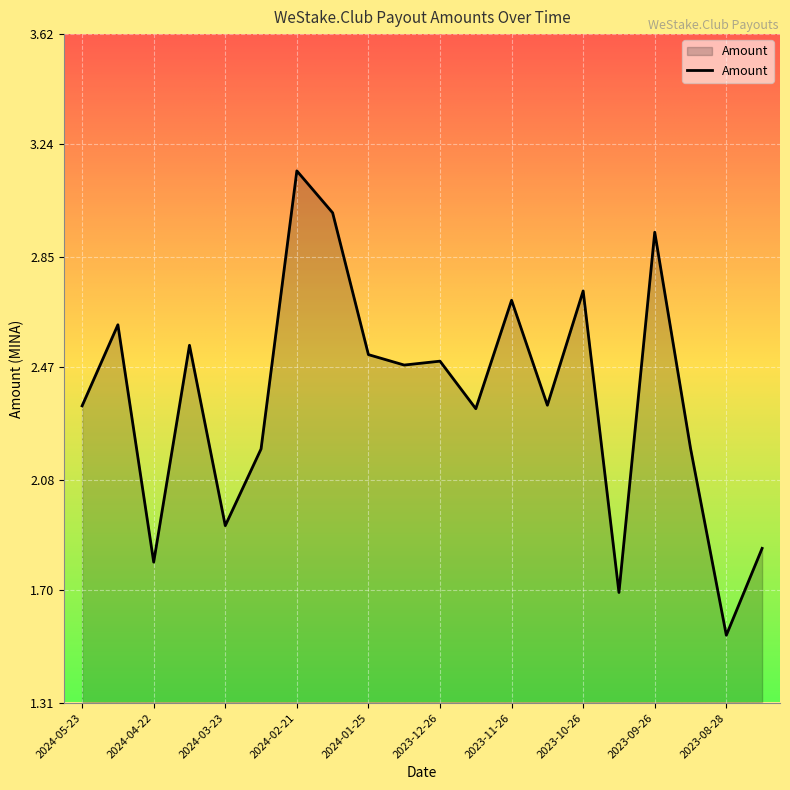

What is the difference between the maximum and minimum values?

1.6